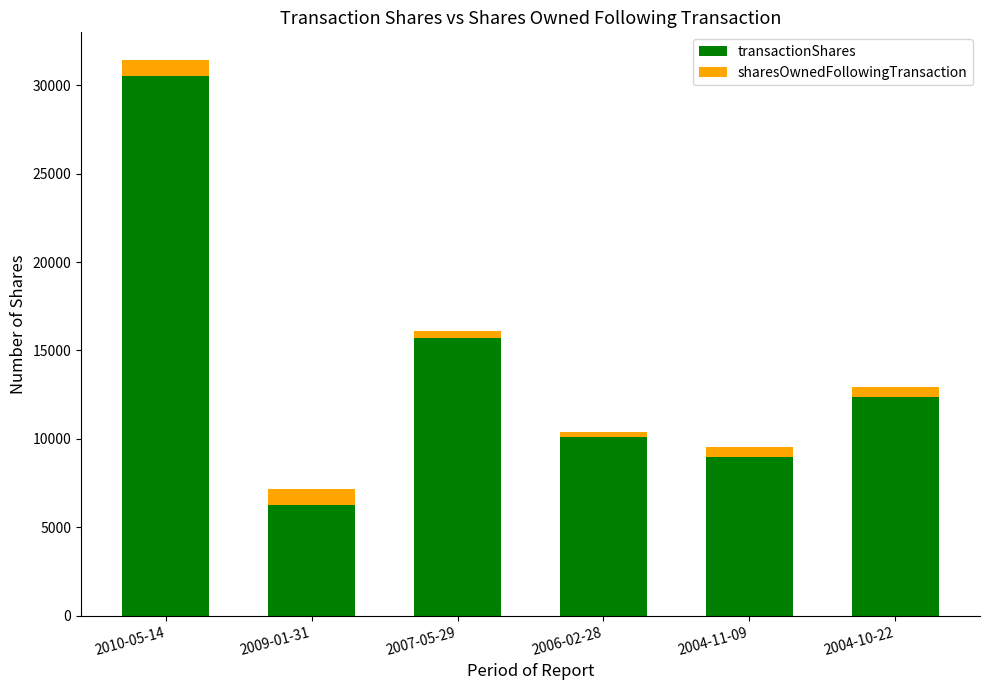

How many series are shown in this chart?

2